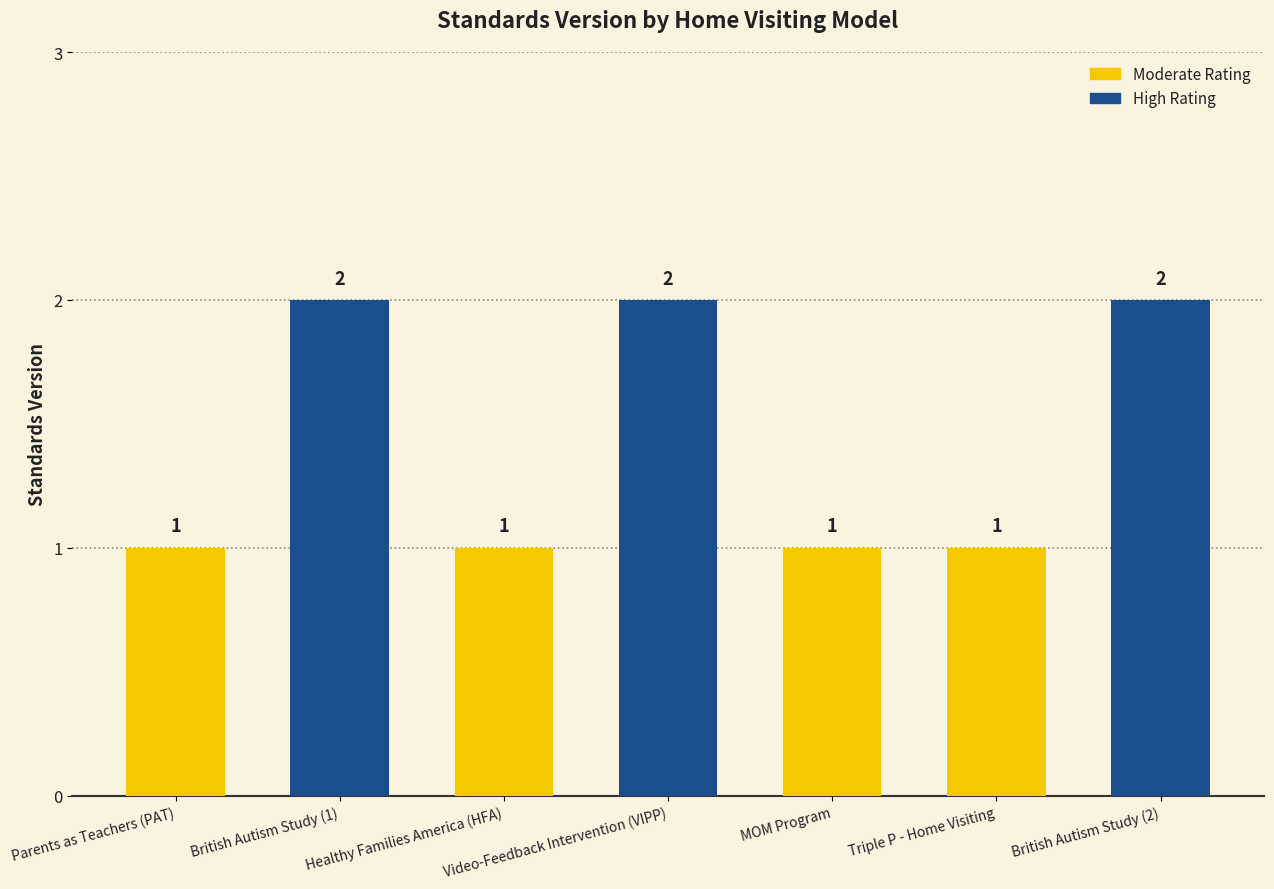

What is the sum of all values?

10